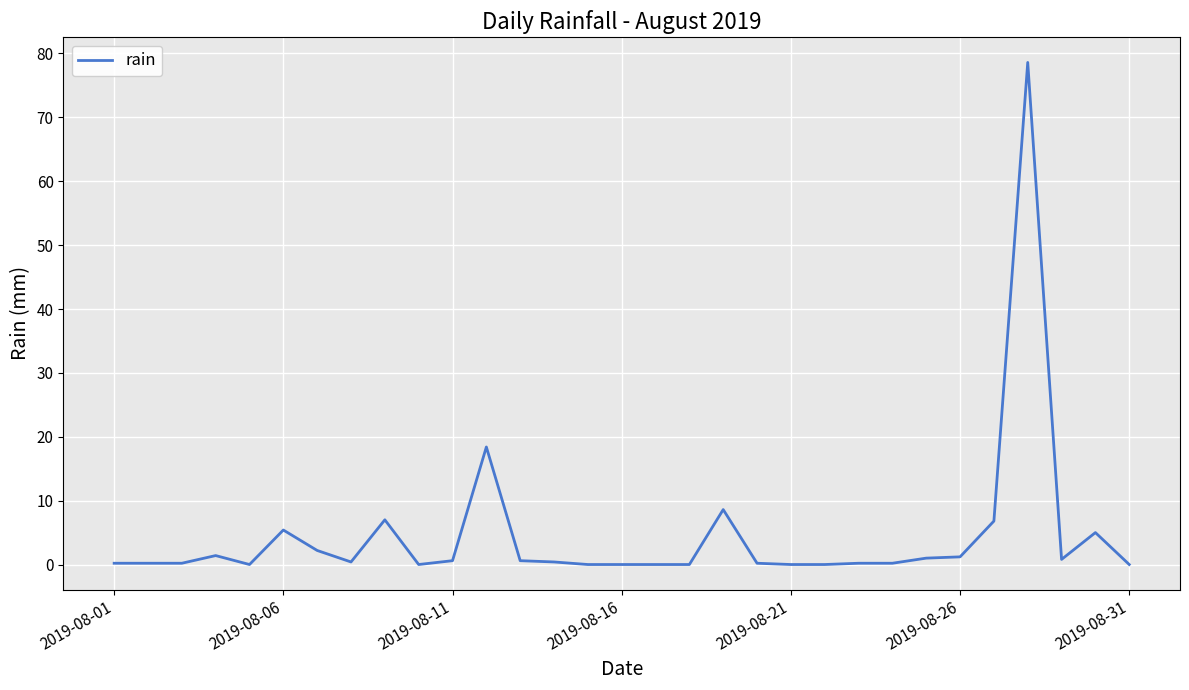

What is the difference between the maximum and minimum values?

78.6